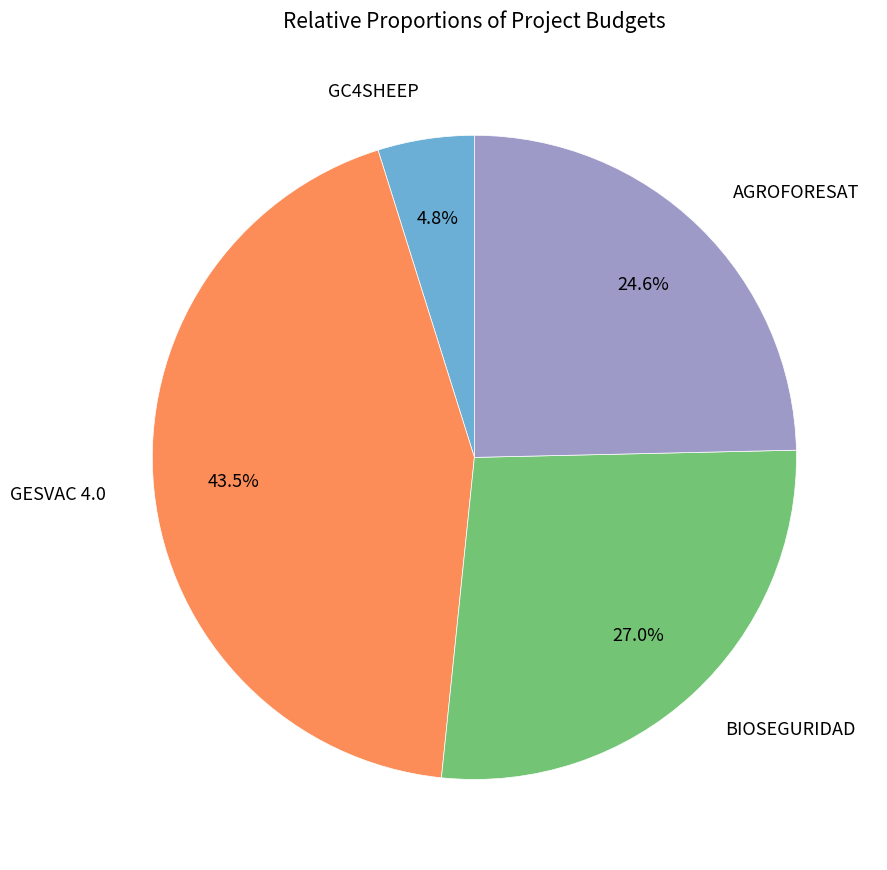

True or false: BIOSEGURIDAD accounts for 37% of the total.

False